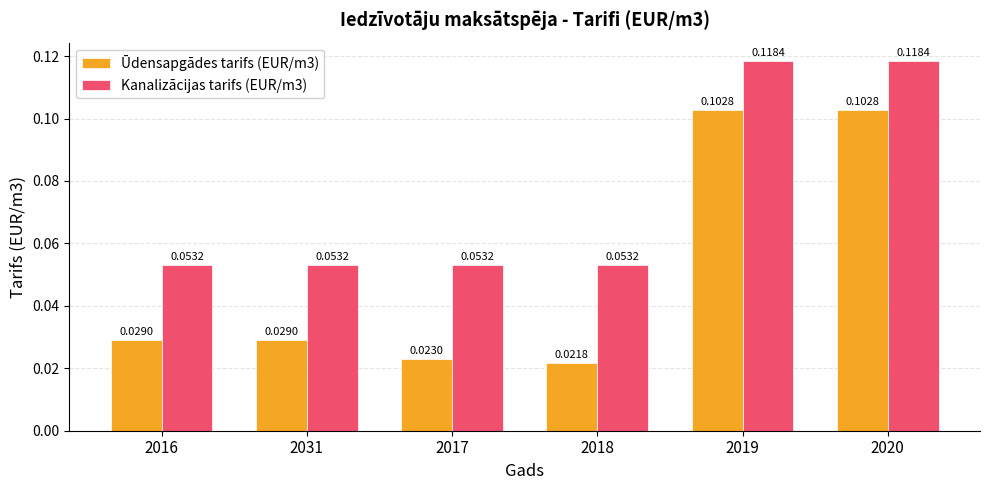

Which series has the largest range (max minus min)?

Ūdensapgādes tarifs (EUR/m3)